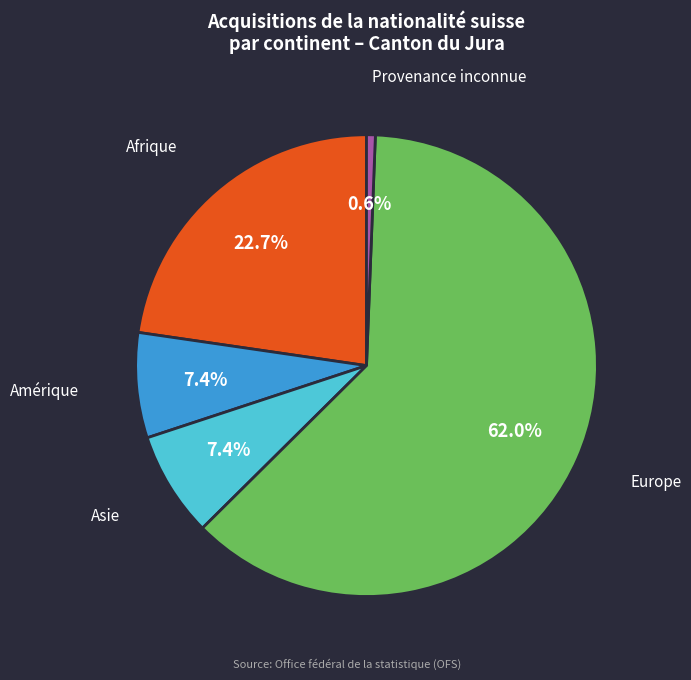

Is there a majority slice in this chart?

Yes